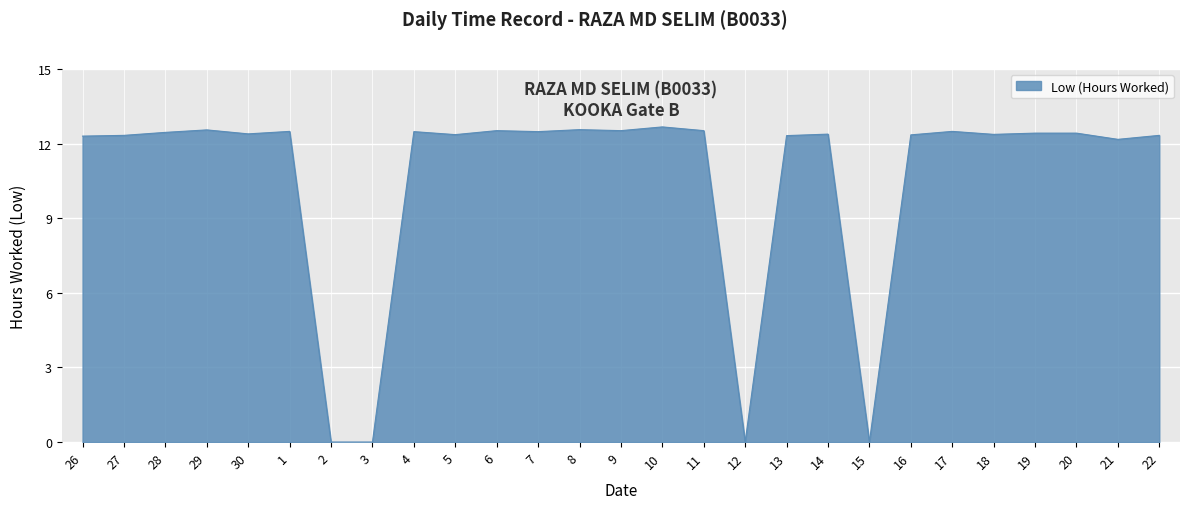

What position from the right is 19?

4